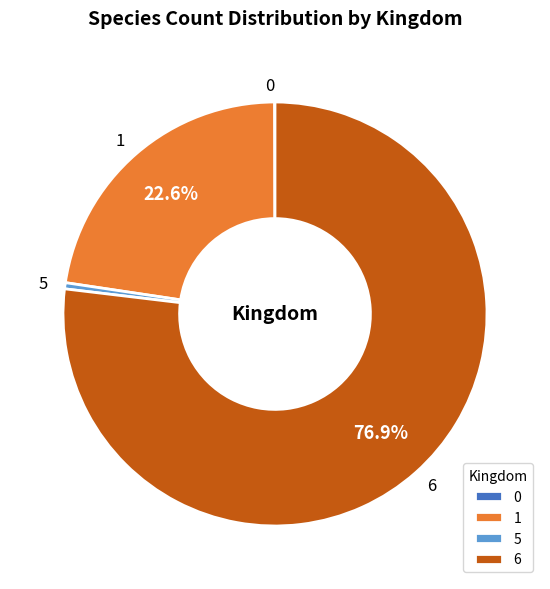

What is the total percentage of 6 and 1?

99.5%